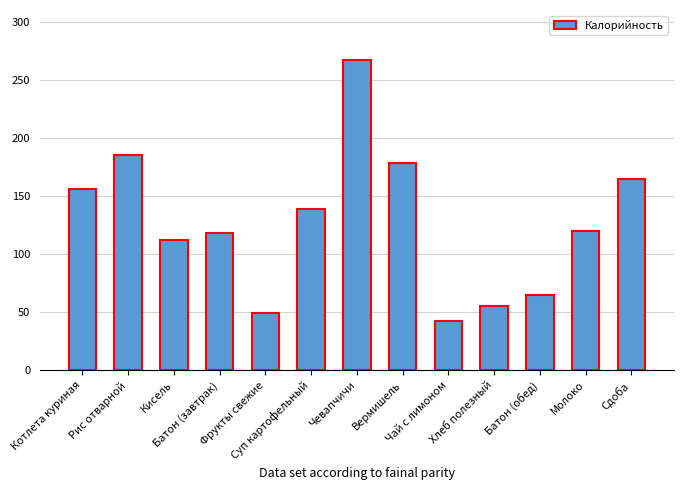

Reading left to right, transcribe all the data shown in this chart.

Котлета куриная=156.0	Рис отварной=185.0	Кисель=112.0	Батон (завтрак)=118.0	Фрукты свежие=49.0	Суп картофельный=139.0	Чевапчичи=267.0	Вермишель=178.0	Чай с лимоном=42.0	Хлеб полезный=55.1	Батон (обед)=65.0	Молоко=120.0	Сдоба=165.0